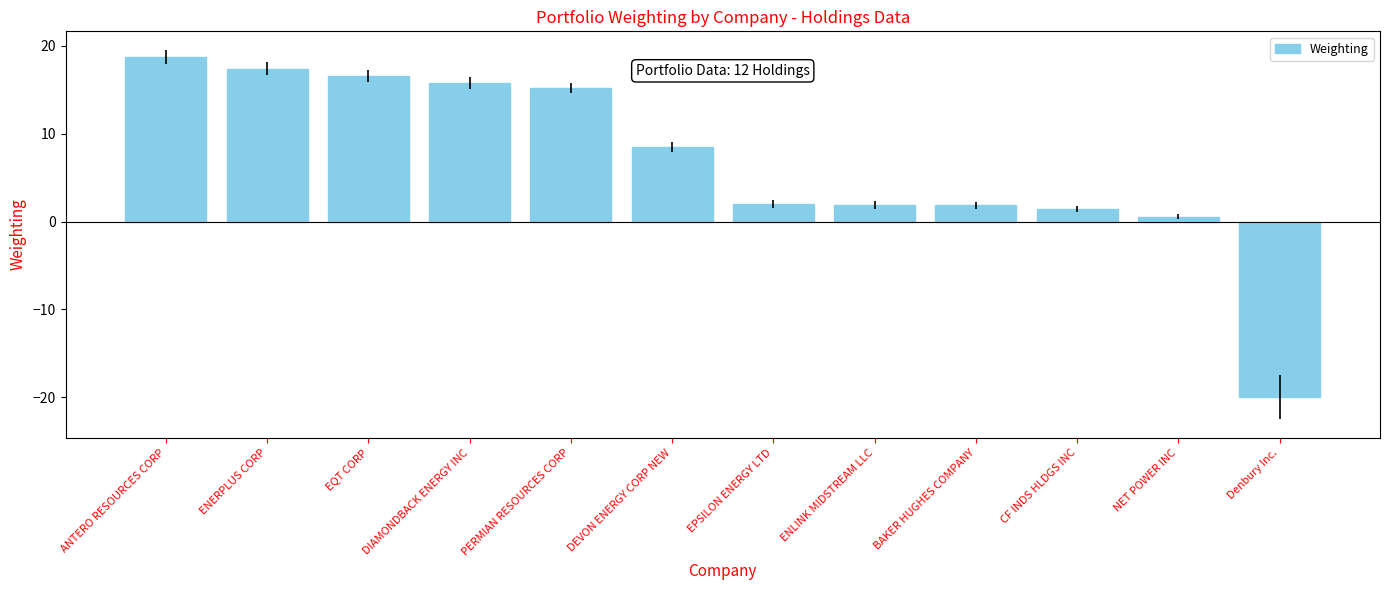

Between NET POWER INC and BAKER HUGHES COMPANY, which is larger?

BAKER HUGHES COMPANY